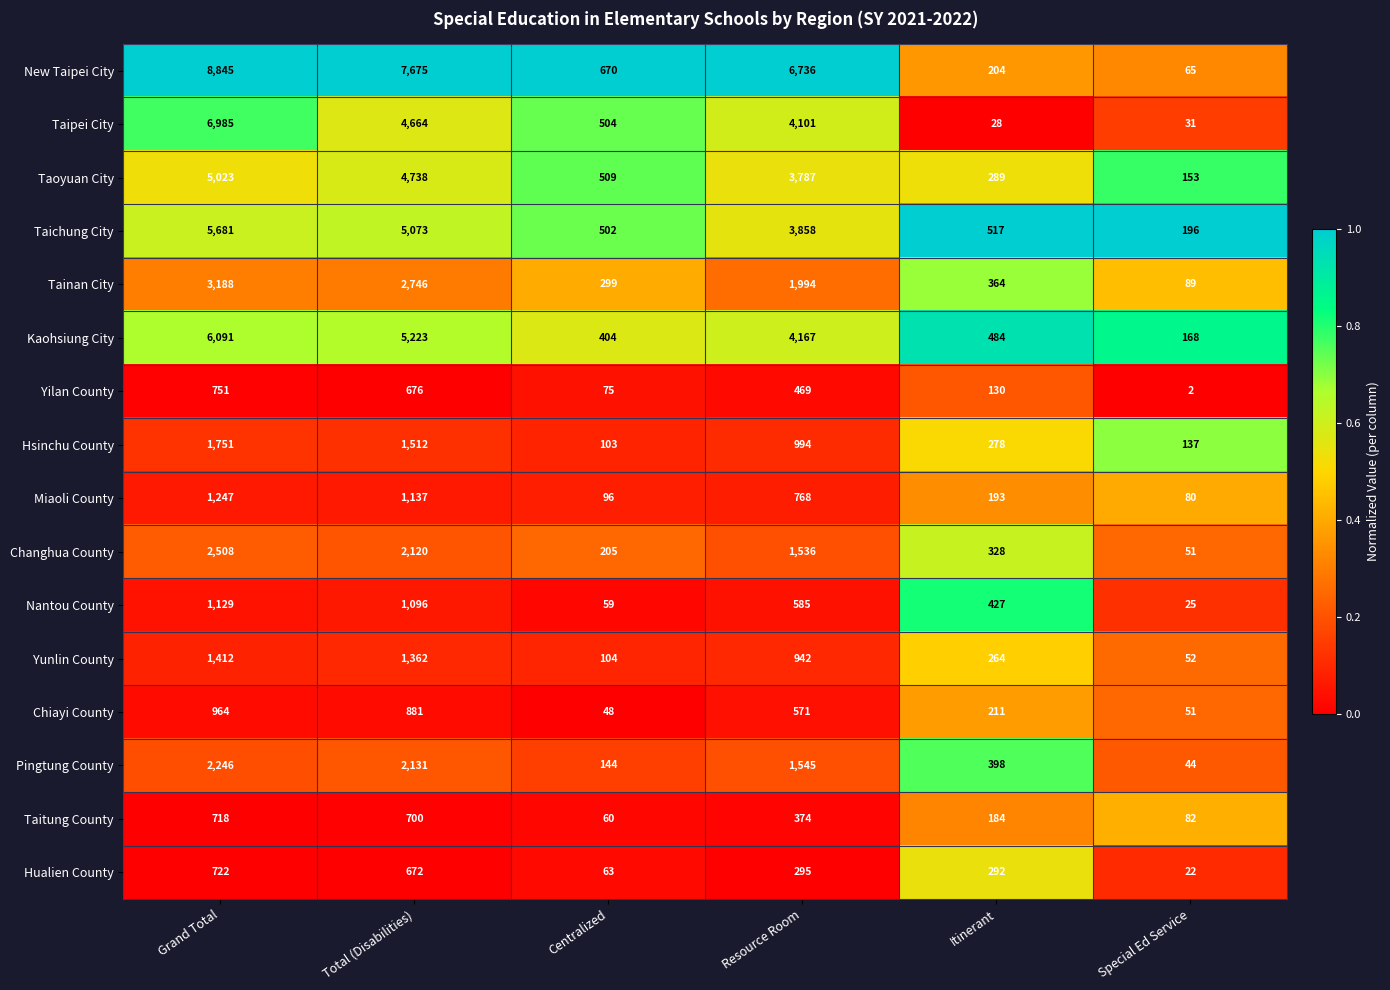

Rank the series by their maximum value, from lowest to highest.

Taitung County, Hualien County, Yilan County, Chiayi County, Nantou County, Miaoli County, Yunlin County, Hsinchu County, Pingtung County, Changhua County, Tainan City, Taoyuan City, Taichung City, Kaohsiung City, Taipei City, New Taipei City